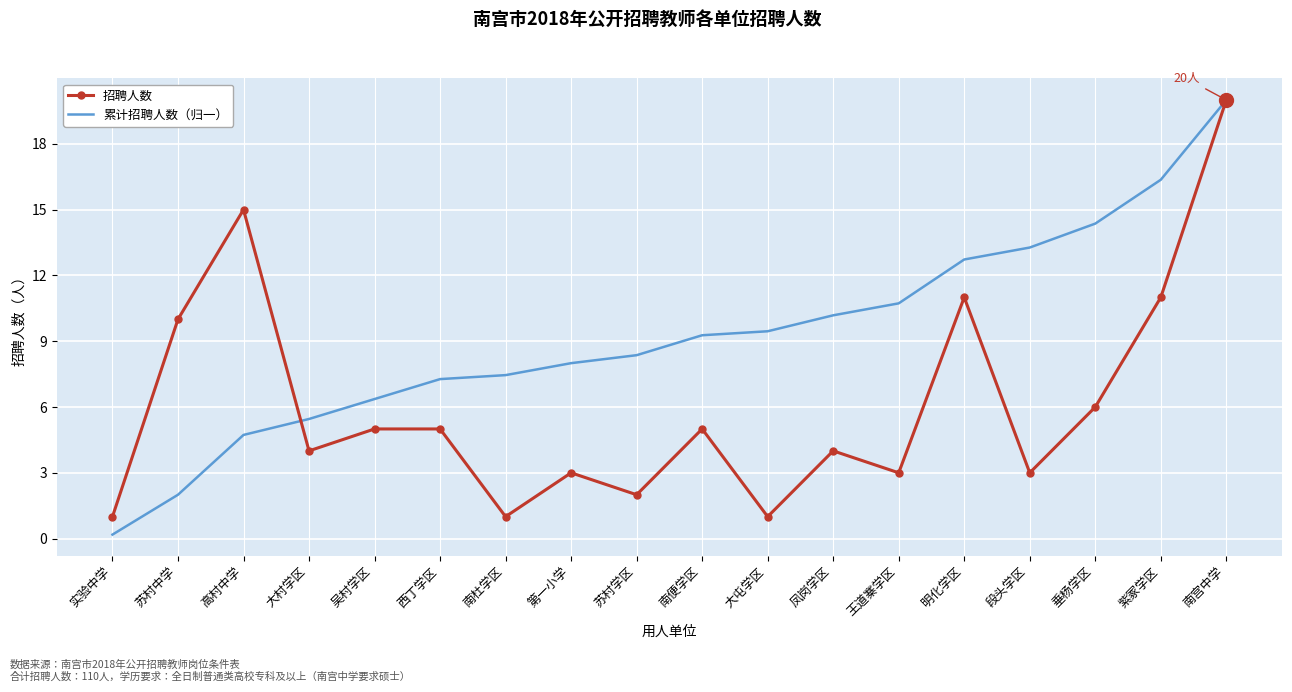

List the series in order of their overall mean, highest first.

累计招聘人数（归一）, 招聘人数